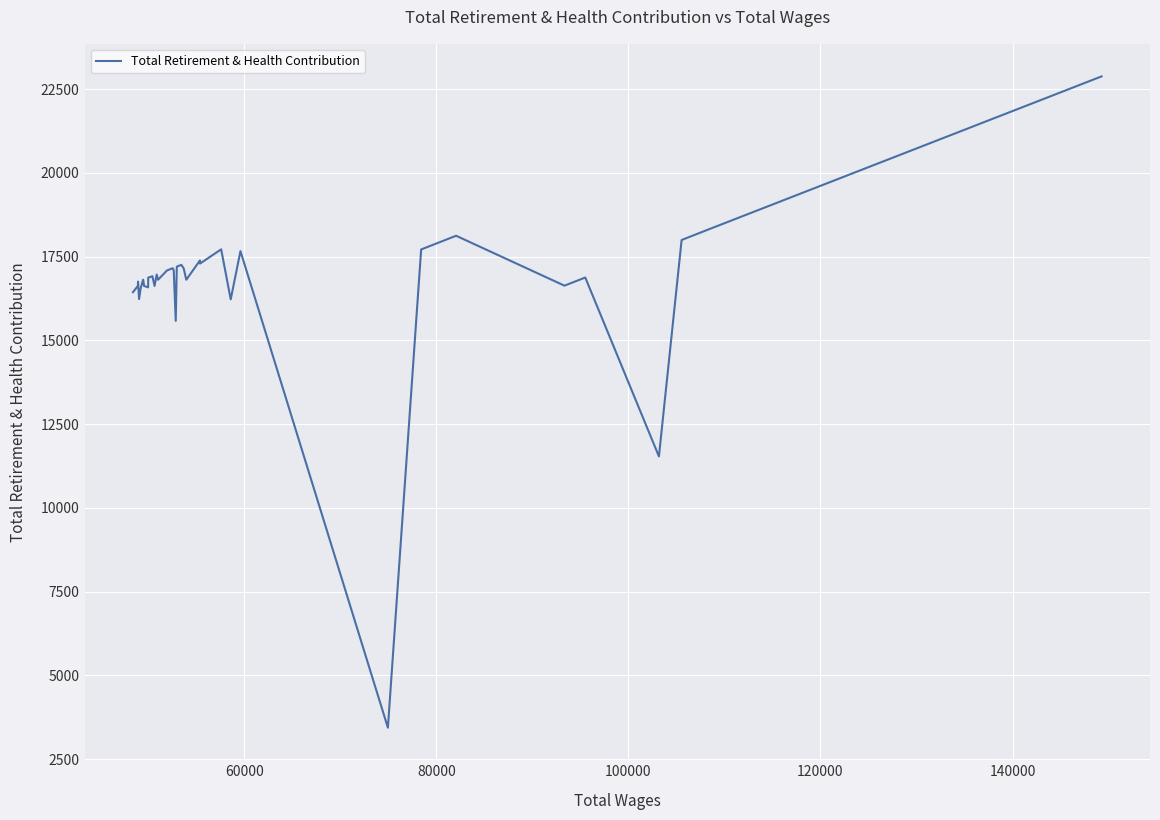

How many lines are shown in the chart?

1